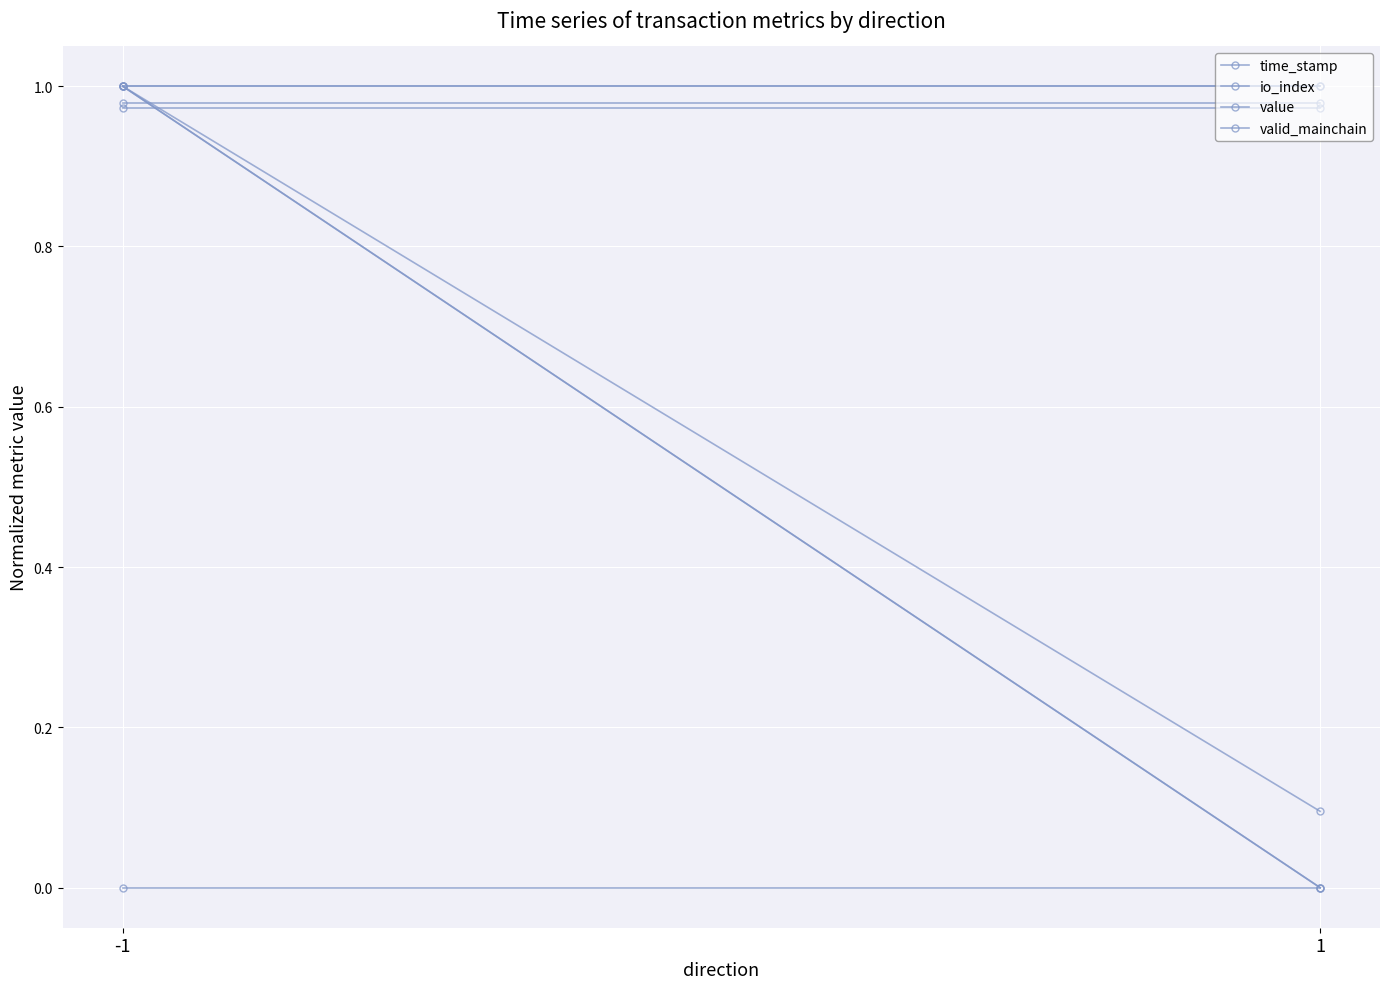

What is the spread (max minus min) of values at 1?

1.0